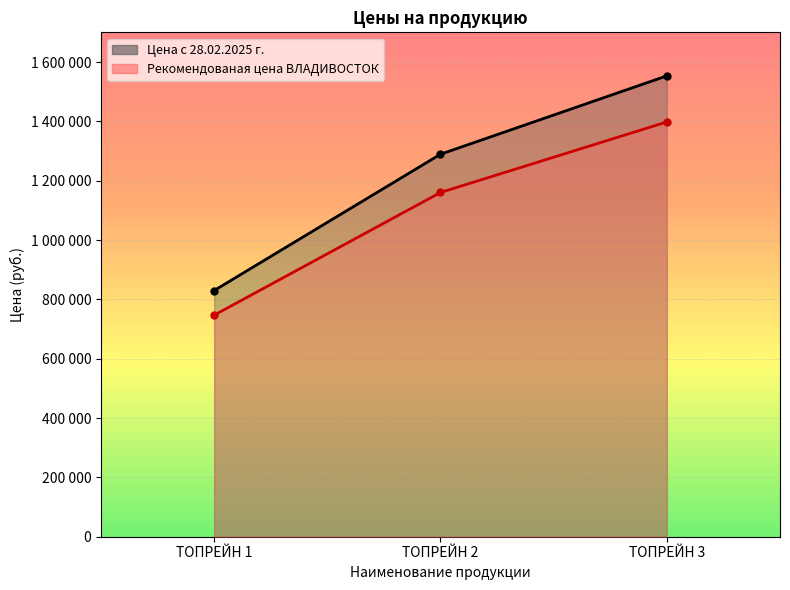

Count the Рекомендованая цена ВЛАДИВОСТОК values in the range 746820 to 1397970.

3